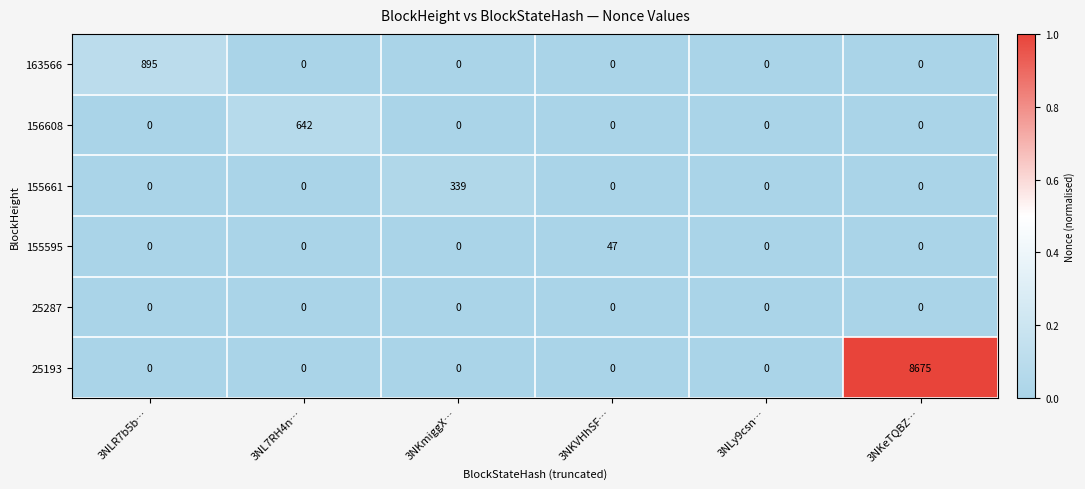

Which category has the highest value in the 155661 series?

3NKmiggX…